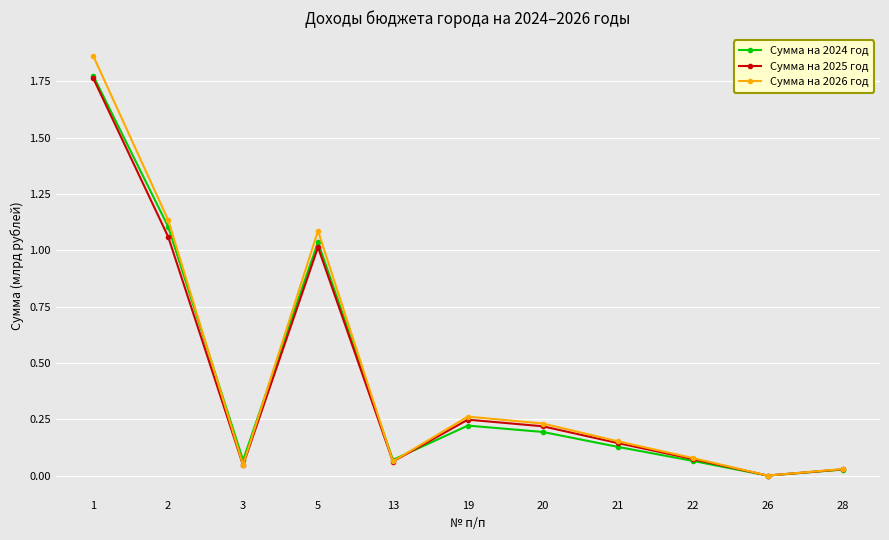

What are all the series names shown in the legend?

Сумма на 2024 год, Сумма на 2025 год, Сумма на 2026 год